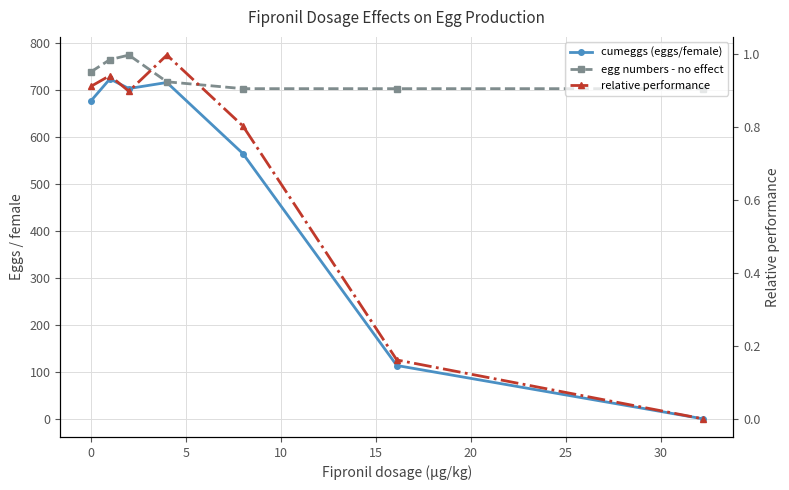

Reading left to right, extract all data points from this chart.

cumeggs (eggs/female): 676.8	723.7	703.3	716.2	564.8	113.5	0.0
egg numbers - no effect: 738.7	764.8	774.5	717.7	703.0	703.0	703.0
relative performance: 0.9	0.9	0.9	1.0	0.8	0.2	0.0